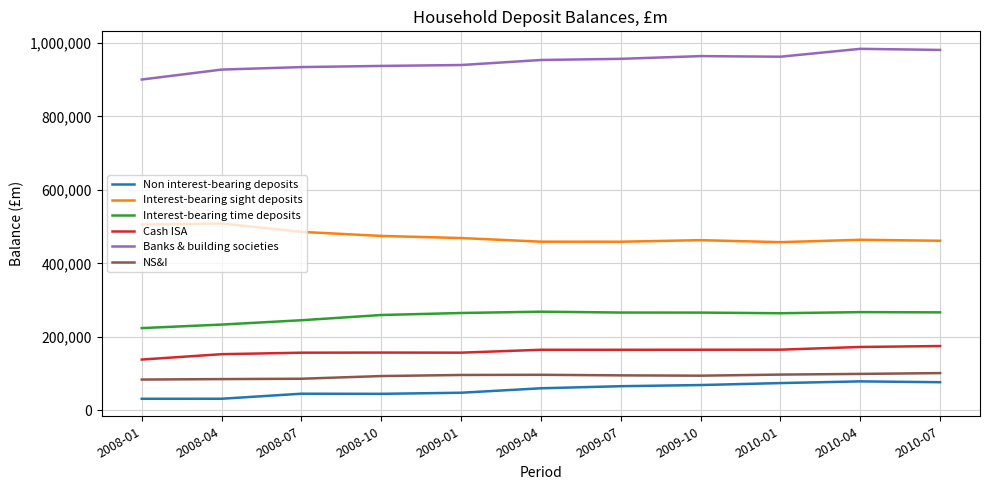

What is the smallest value displayed?

31816